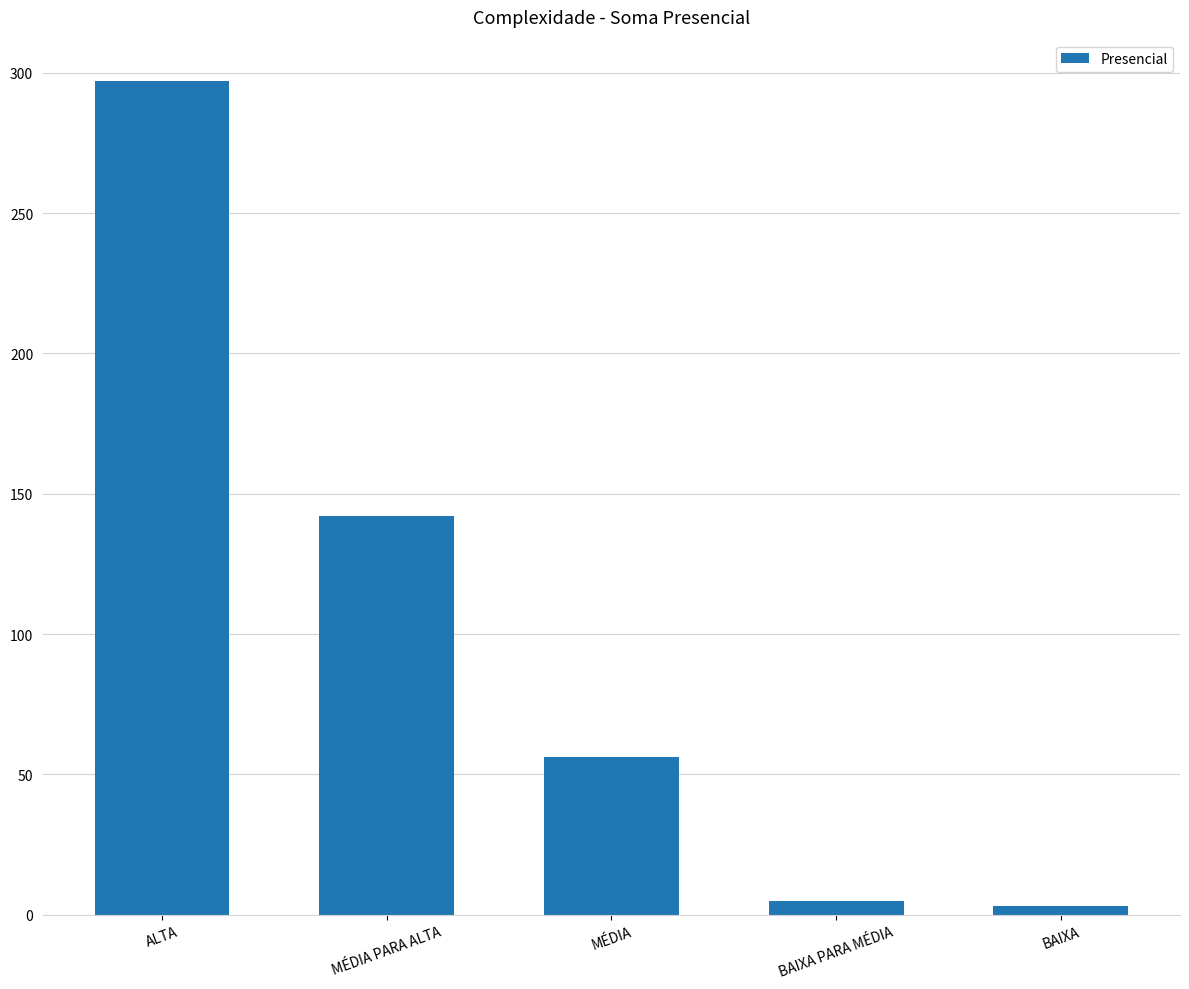

What is the label of the 2nd bar from the right?

BAIXA PARA MÉDIA